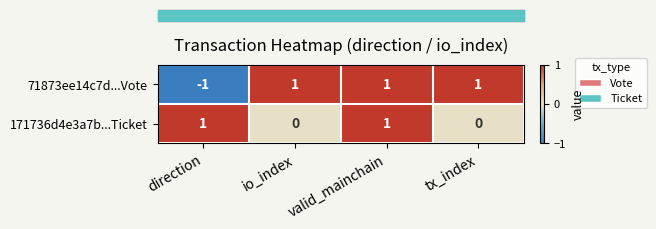

What is the greatest value displayed?

1